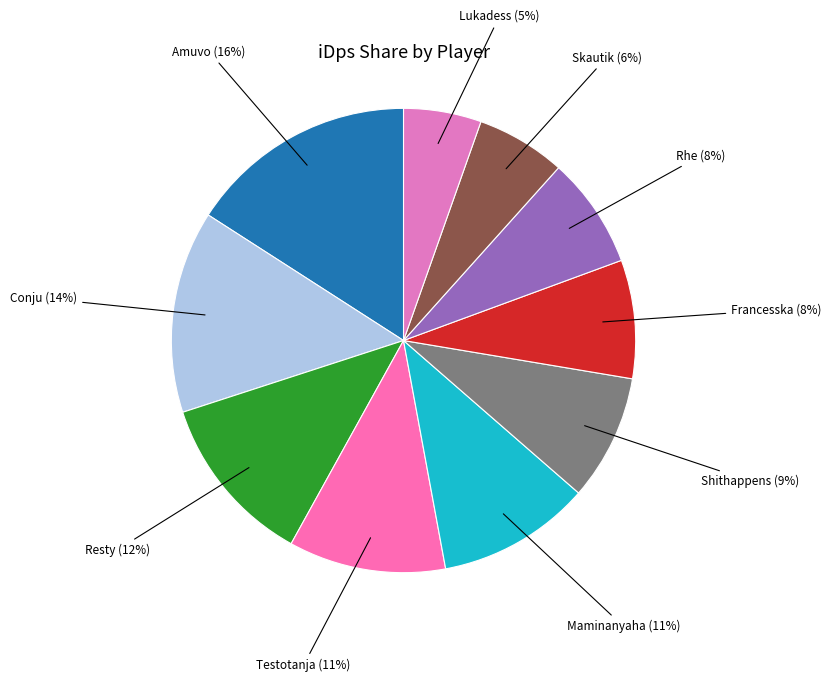

Do Resty and Shithappens together represent more than half of the pie?

No